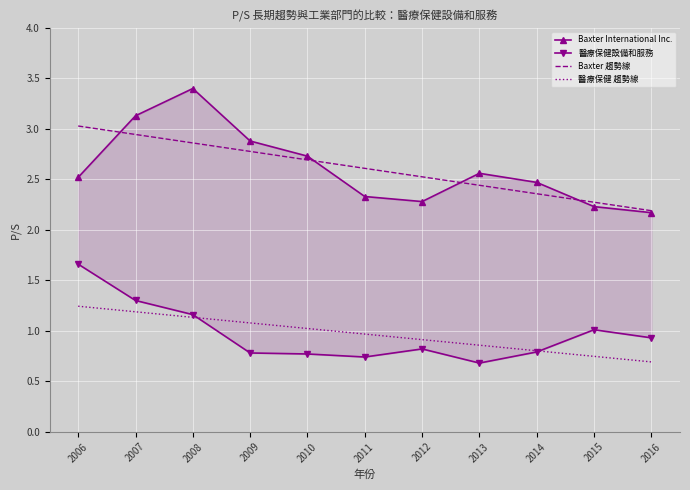

True or false: Baxter International Inc. has a value of 3.4 at 2008.

True